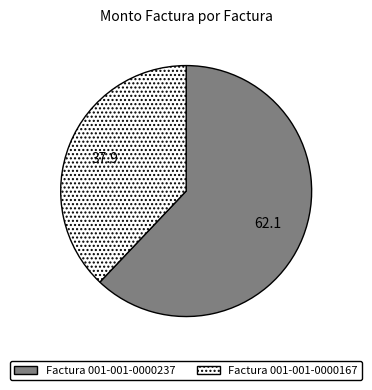

How many slices are in this pie chart?

2